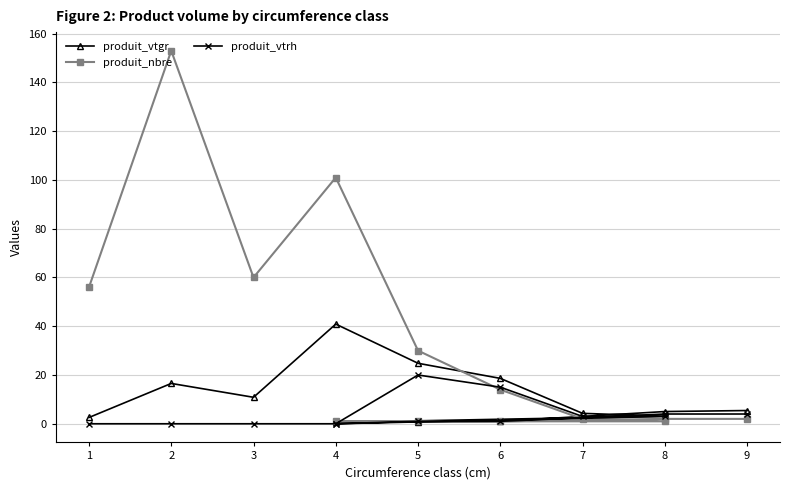

Where is the first local minimum for produit_vtrh?

4